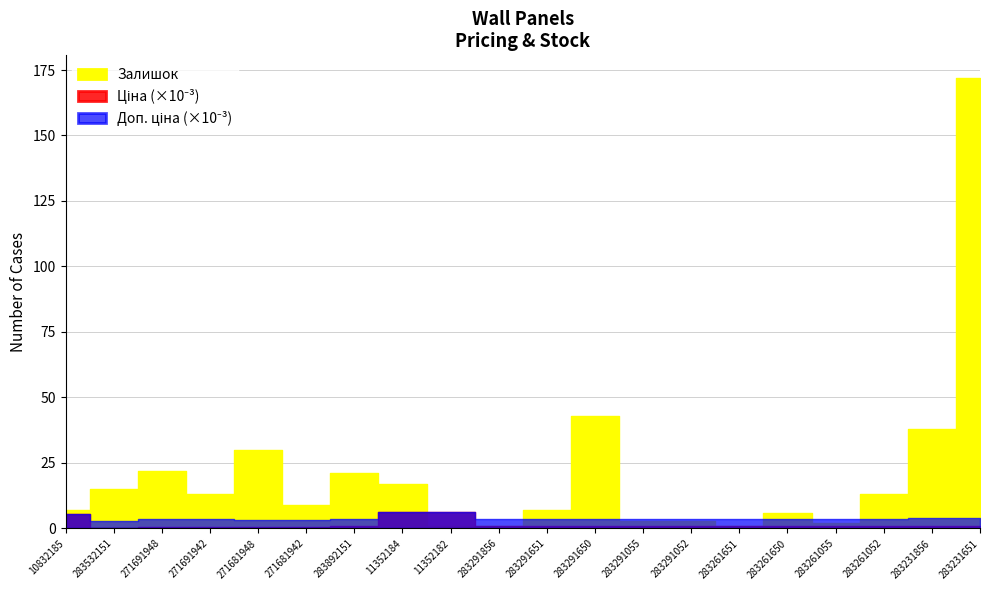

Count the number of categories in the chart.

20